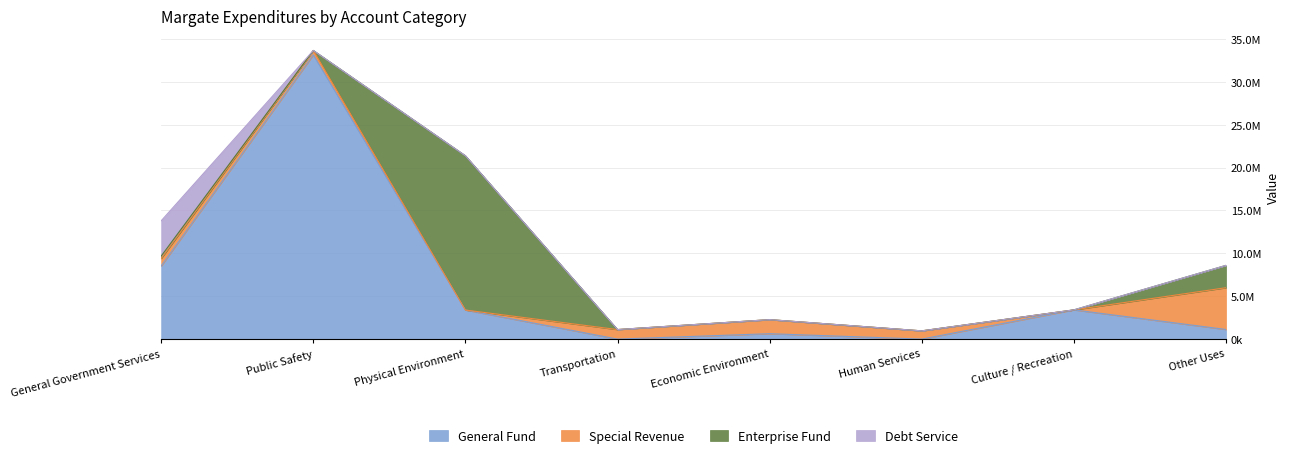

List the labels in order of Debt Service value, smallest first.

Public Safety, Physical Environment, Transportation, Economic Environment, Human Services, Culture / Recreation, Other Uses, General Government Services